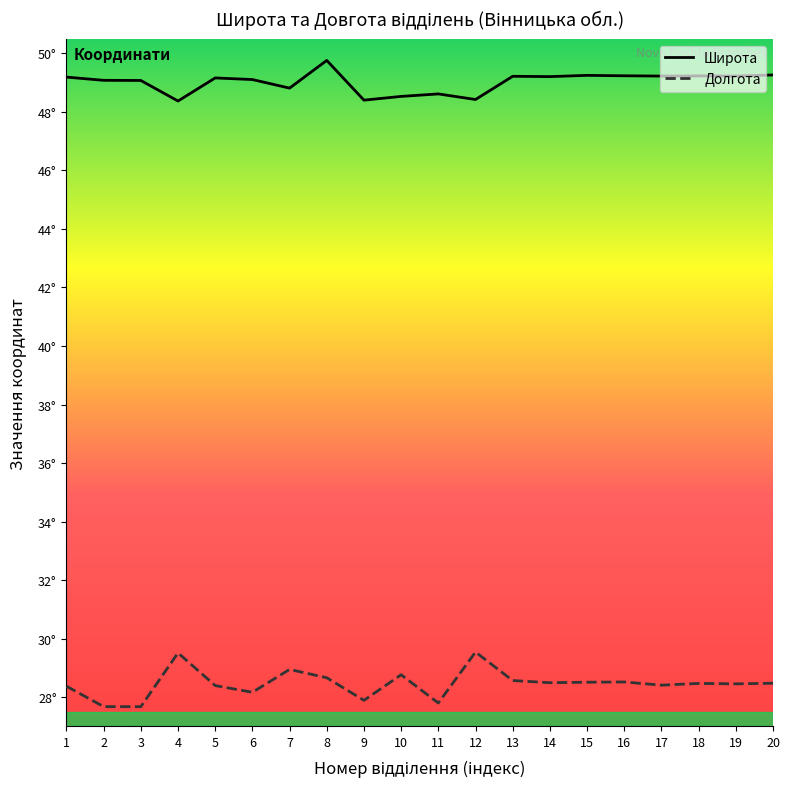

Is the value of Широта at 16 greater than the value of Долгота at 14?

Yes